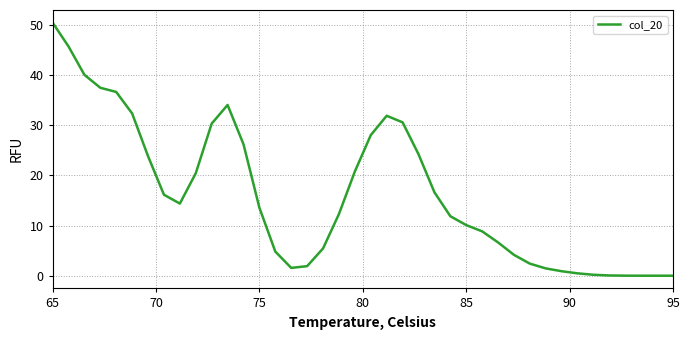

What is the sum of all values?

647.0